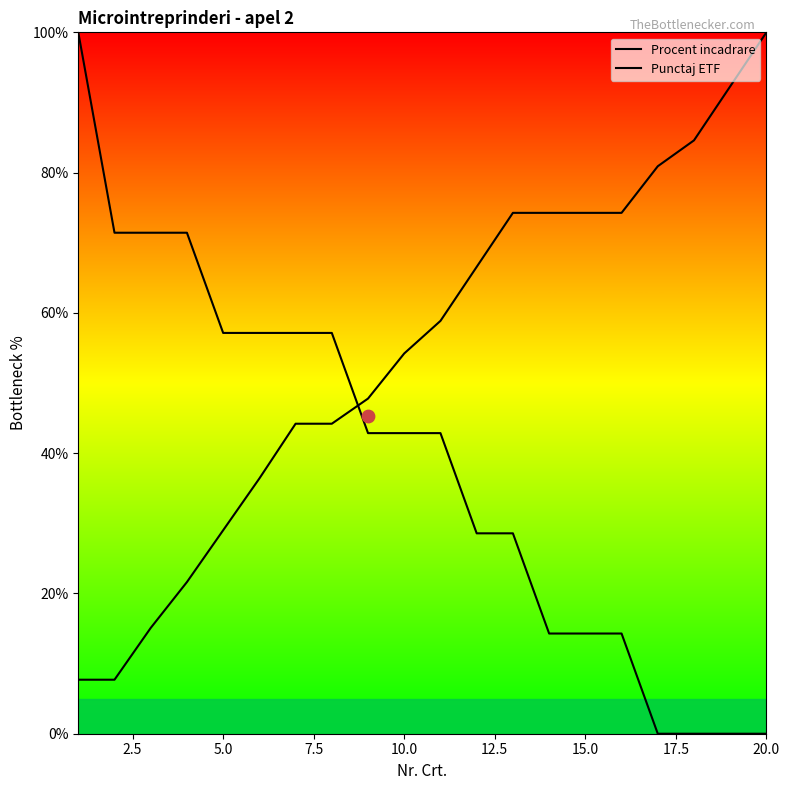

Is the value of Procent incadrare at 20.0 greater than the value of Punctaj ETF at 0.0?

No